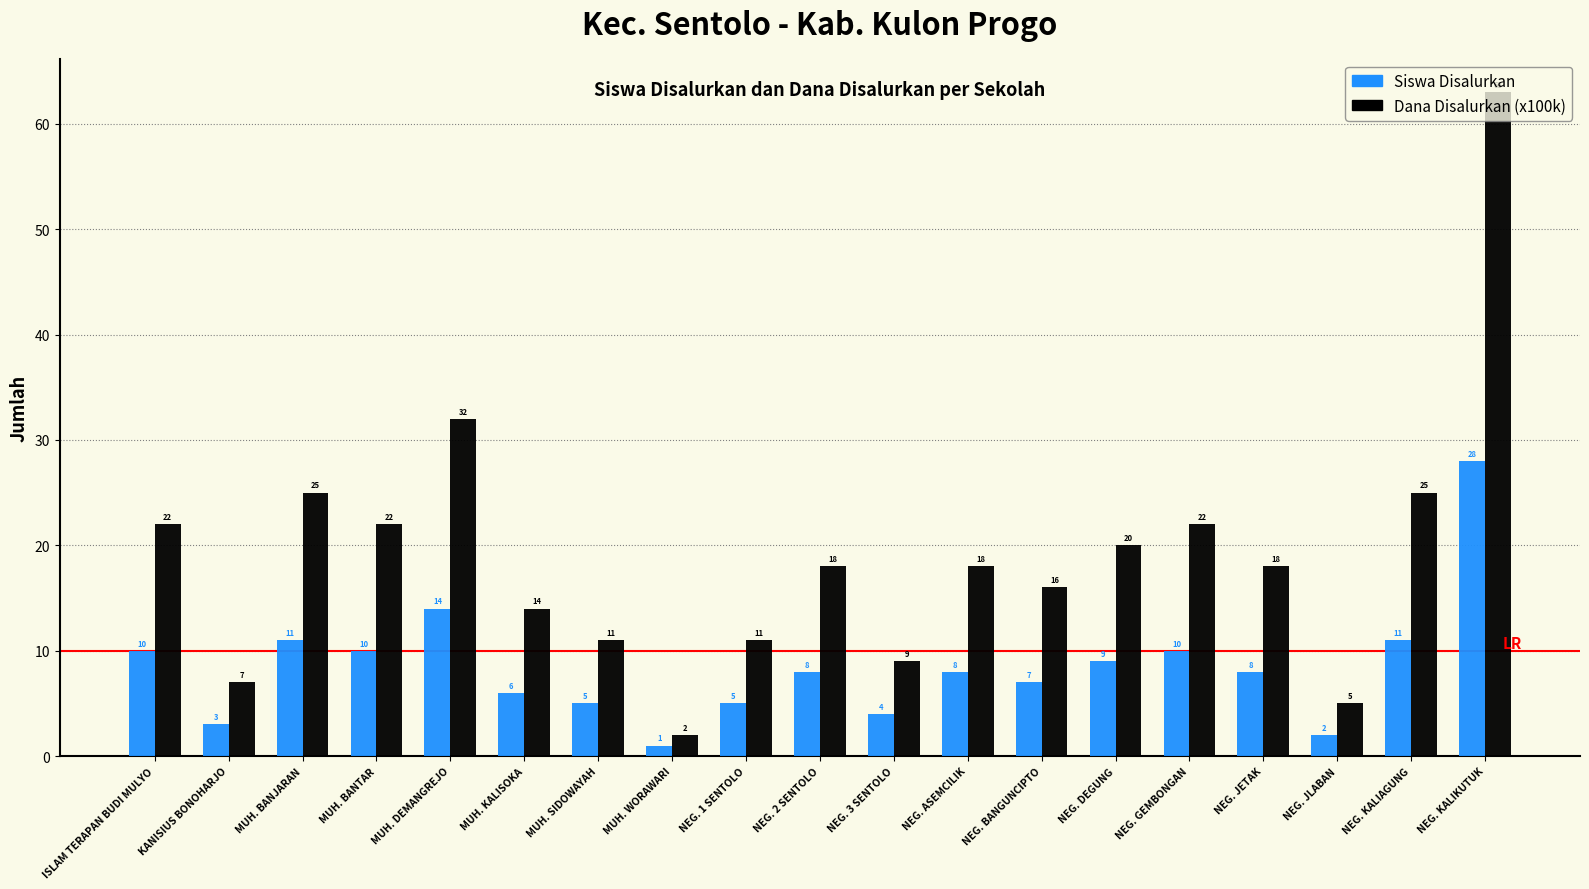

What is the sum of all Siswa Disalurkan values?

160